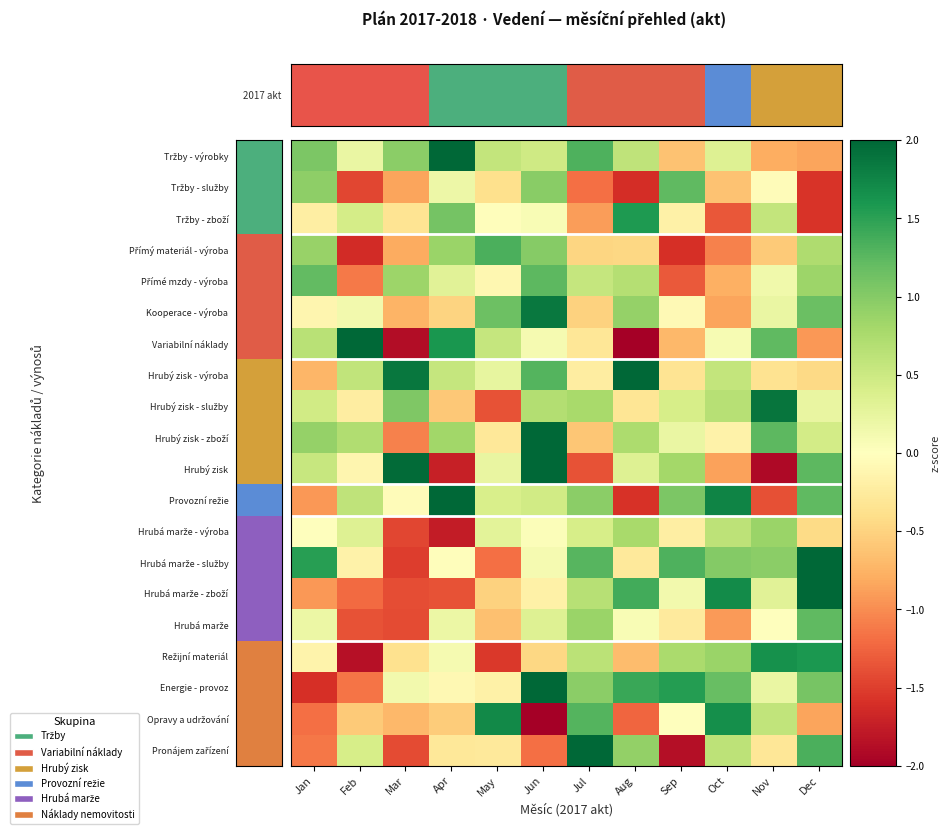

What is the smallest value displayed?

-2.6